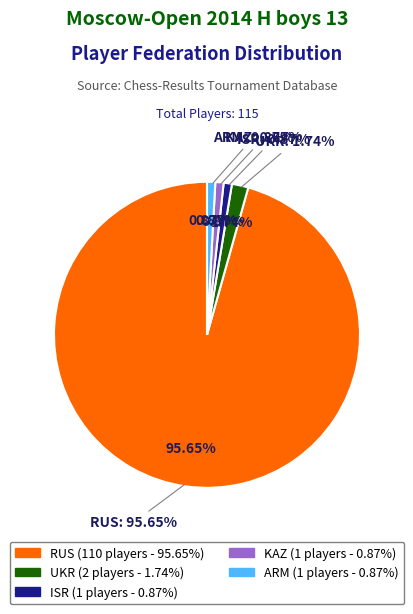

Is the sum of ARM and ISR greater than half?

No